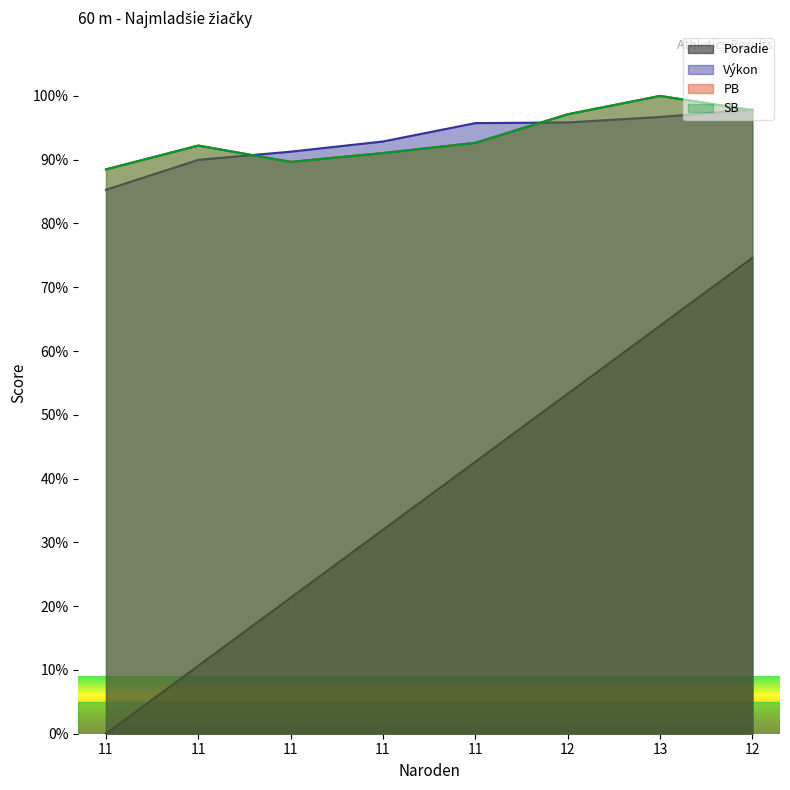

True or false: SB and PB cross at least once.

False